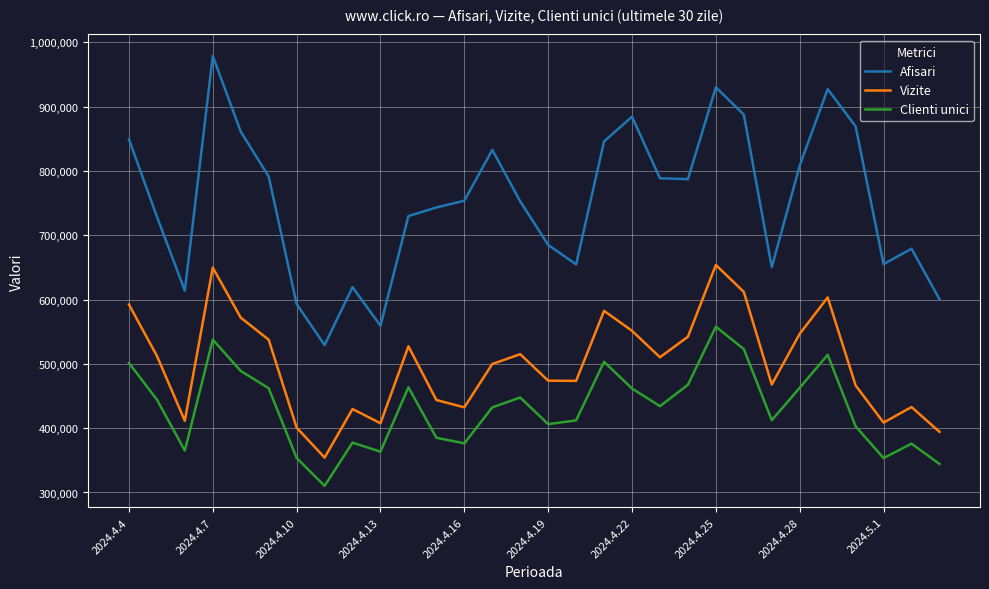

Which series has the largest total across all categories?

Afisari